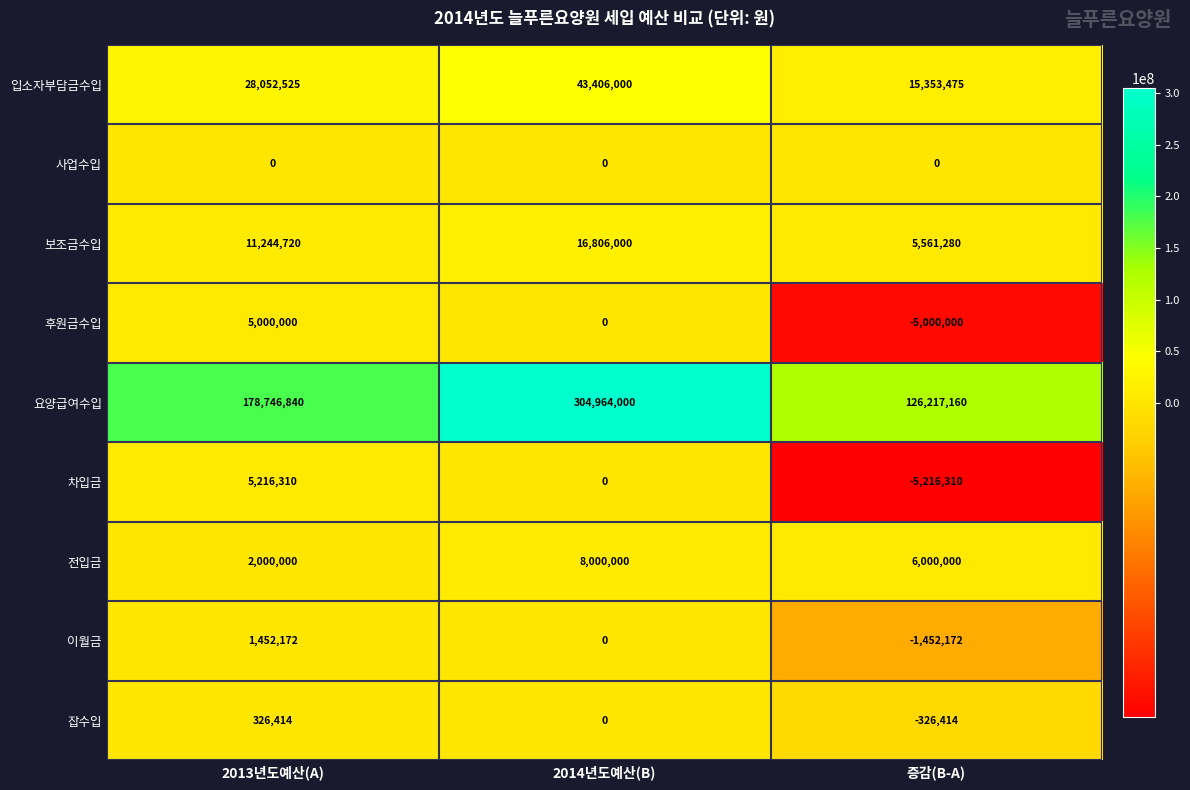

Reading right to left, extract all data points from this chart.

입소자부담금수입: 15353475	43406000	28052525
사업수입: 0	0	0
보조금수입: 5561280	16806000	11244720
후원금수입: -5000000	0	5000000
요양급여수입: 126217160	304964000	178746840
차입금: -5216310	0	5216310
전입금: 6000000	8000000	2000000
이월금: -1452172	0	1452172
잡수입: -326414	0	326414